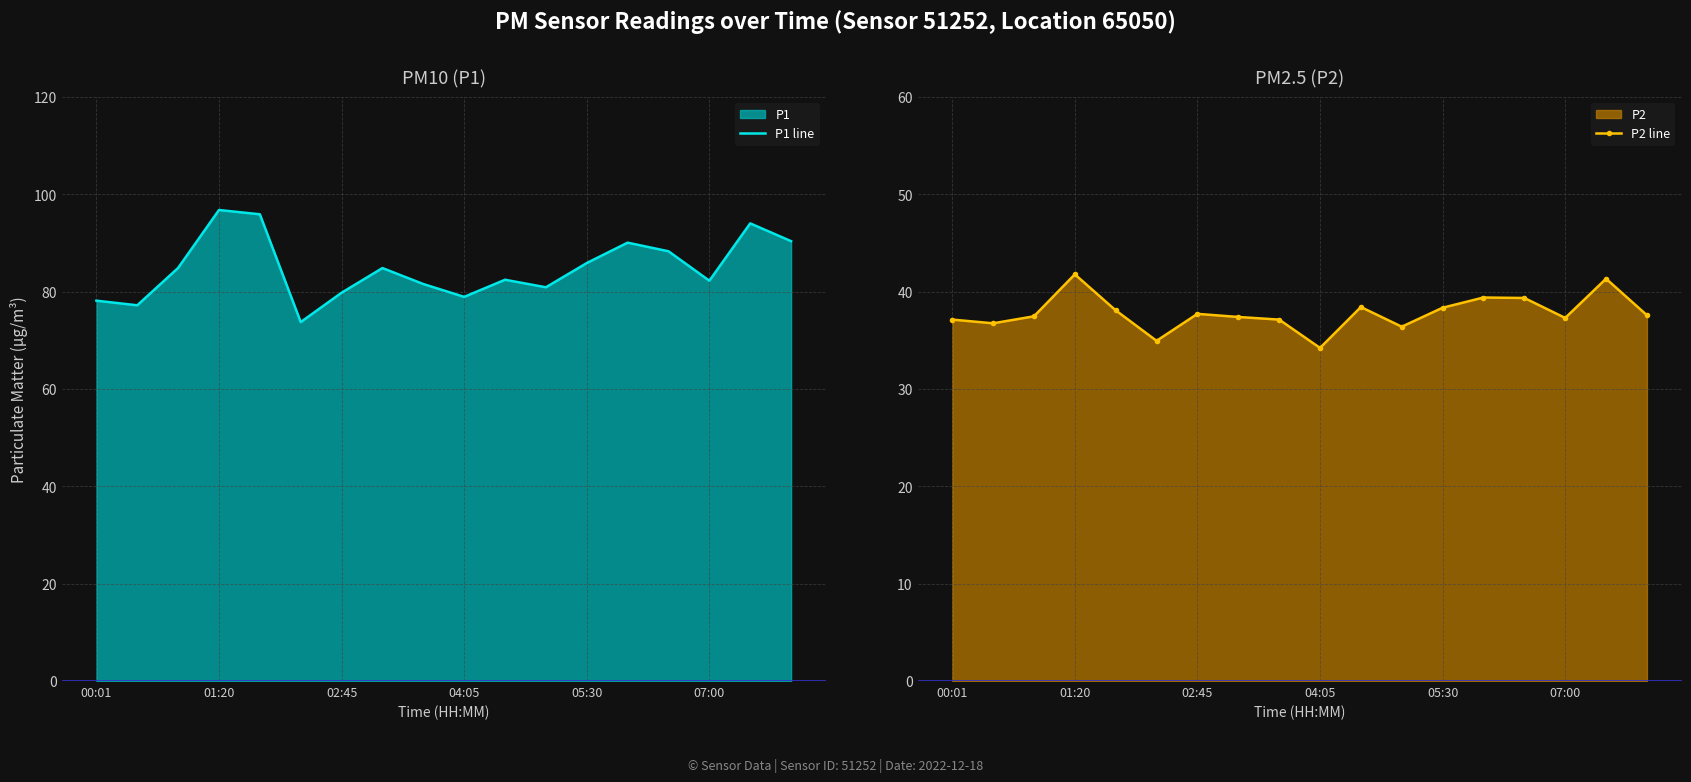

What is the total value across all series at 00:01?

115.3